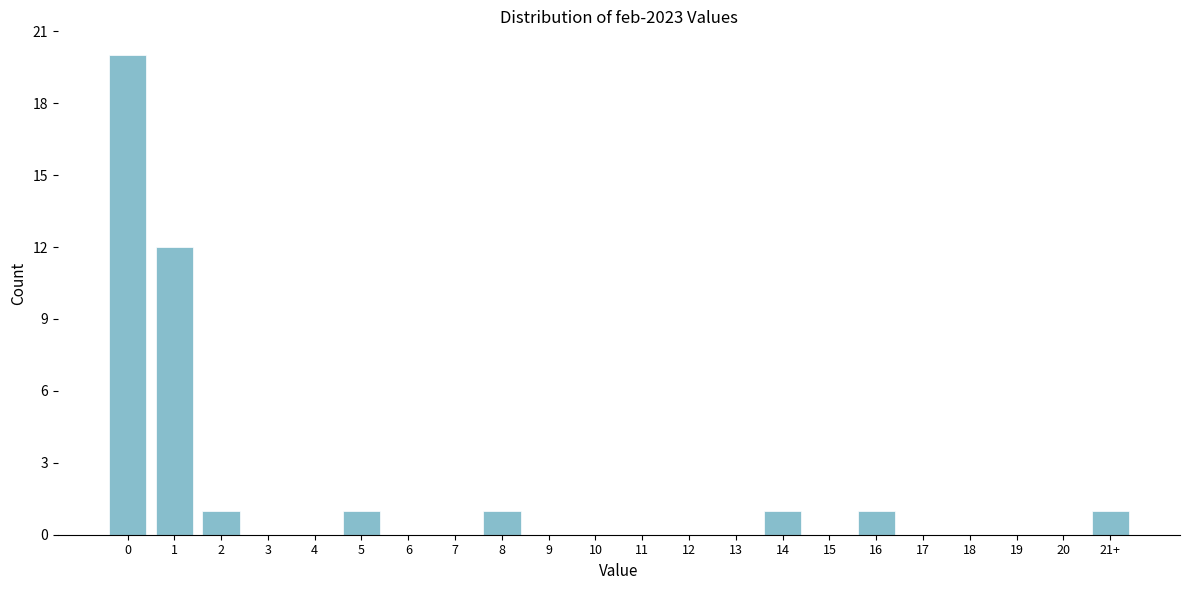

Reading left to right, list all the values displayed in this chart.

0=20	1=12	2=1	3=0	4=0	5=1	6=0	7=0	8=1	9=0	10=0	11=0	12=0	13=0	14=1	15=0	16=1	17=0	18=0	19=0	20=0	21+=1